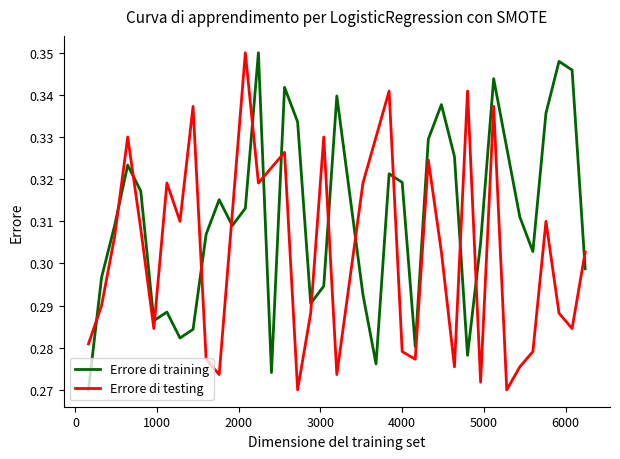

Which series ends up on top after the final intersection of Errore di testing and Errore di training?

Errore di testing